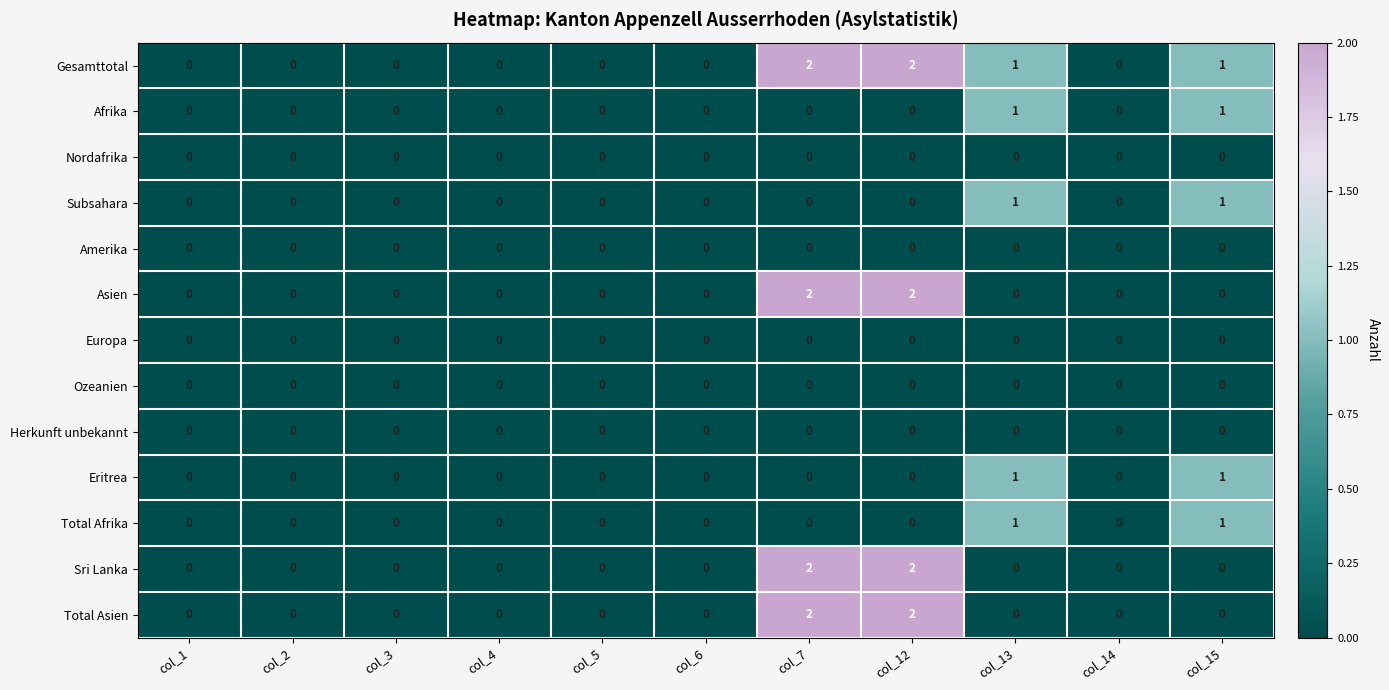

How many distinct data groups are displayed?

13